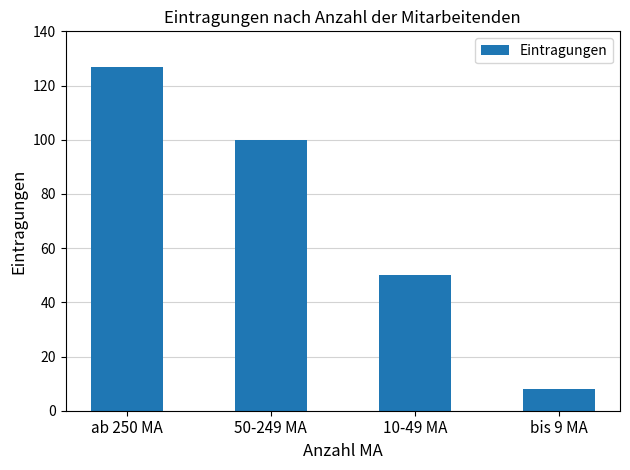

How many categories are shown in the chart?

4